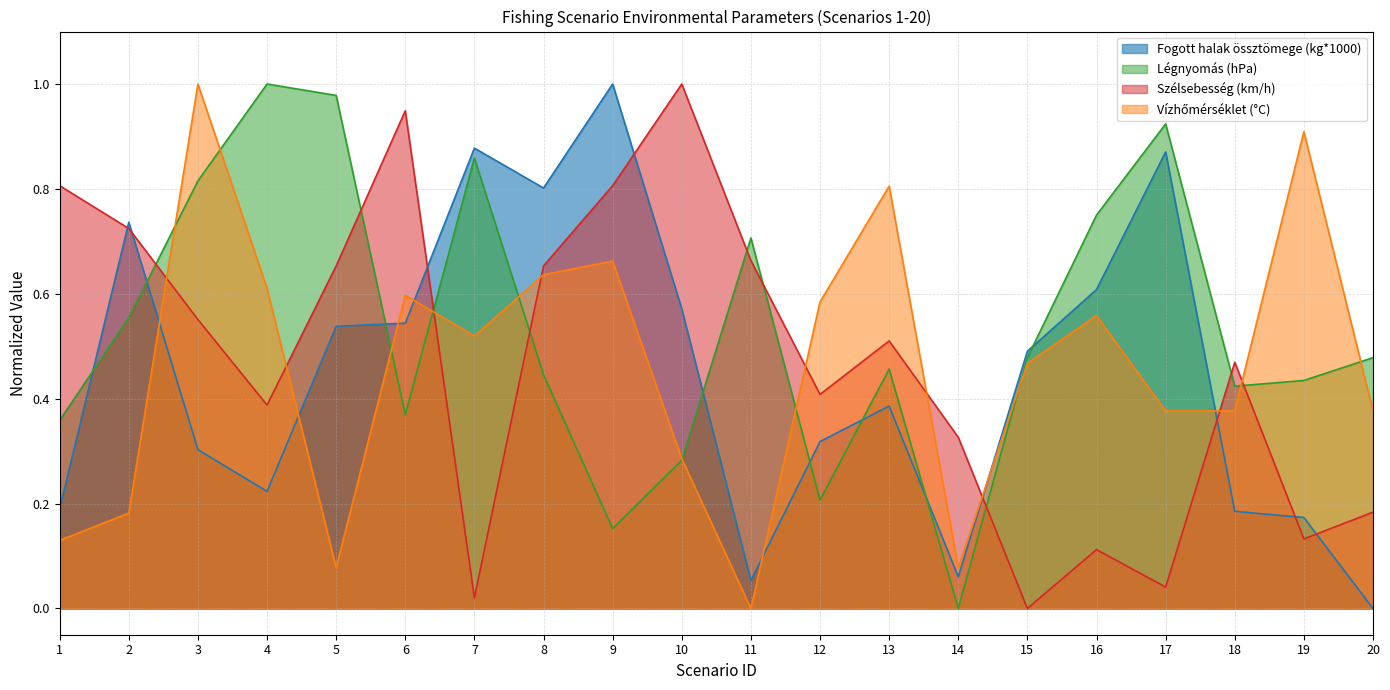

Which series has the widest spread of values?

Fogott halak össztömege (kg*1000)